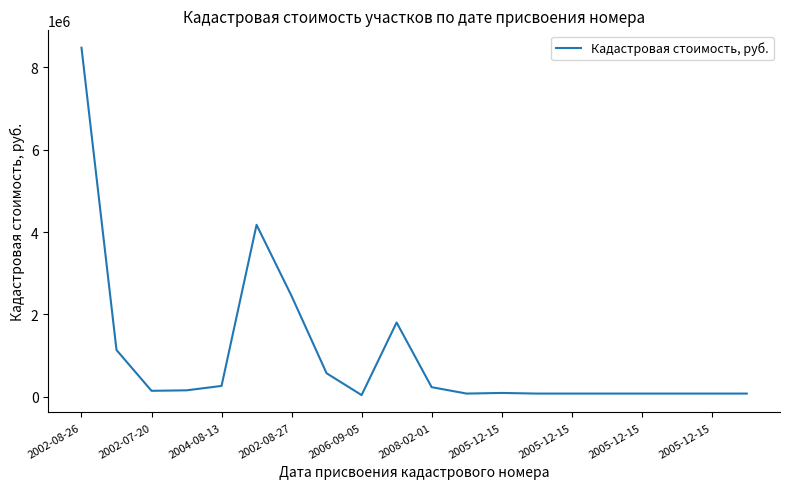

What is the difference between the maximum and minimum values?

8438103.4